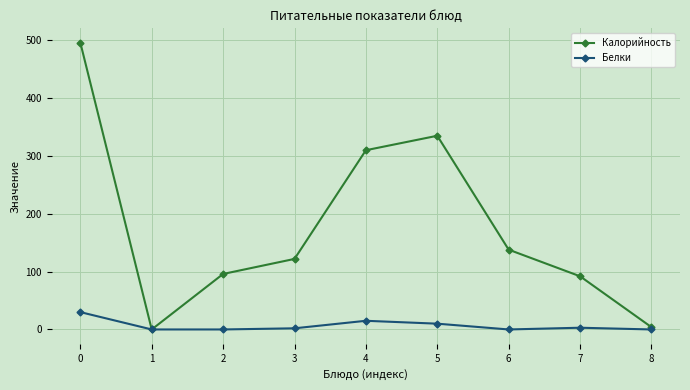

What is the maximum value for Калорийность?

496